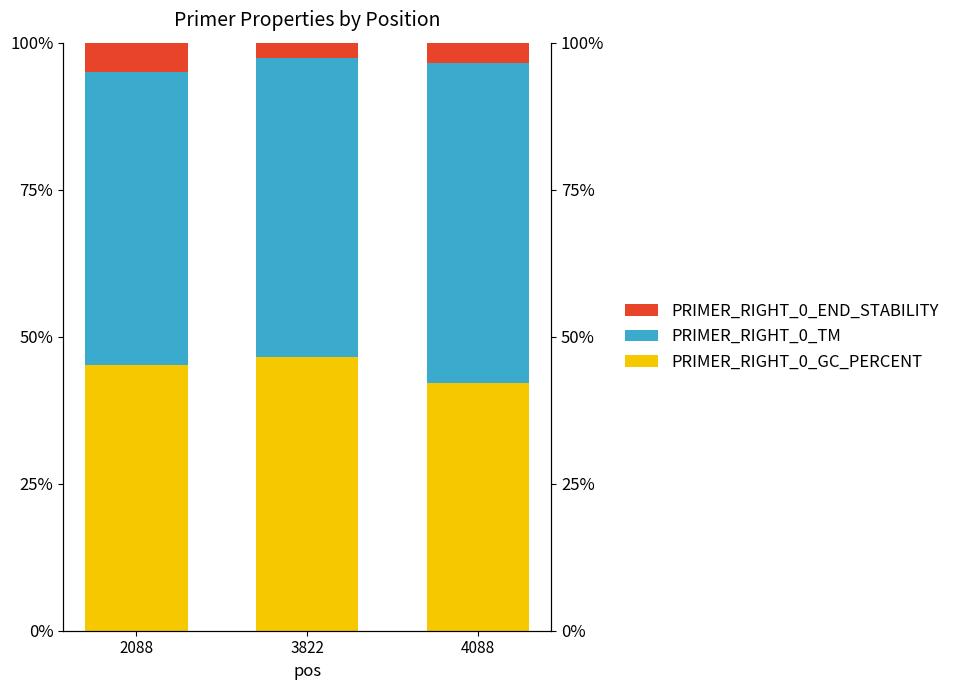

What is the value of the PRIMER_RIGHT_0_TM bar at the 1st from the left?

49.8